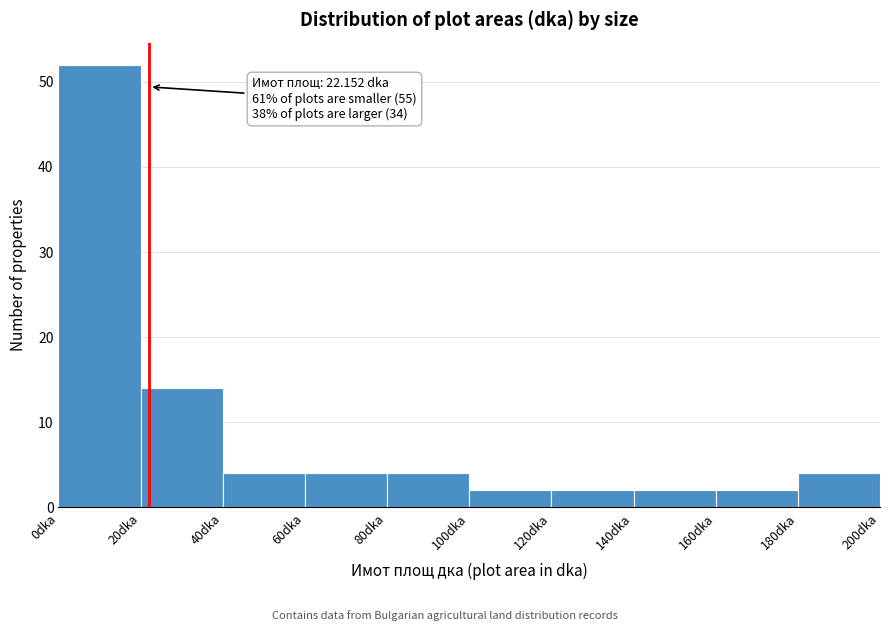

Over which range of the x-axis is the bar tallest?

0 to 20